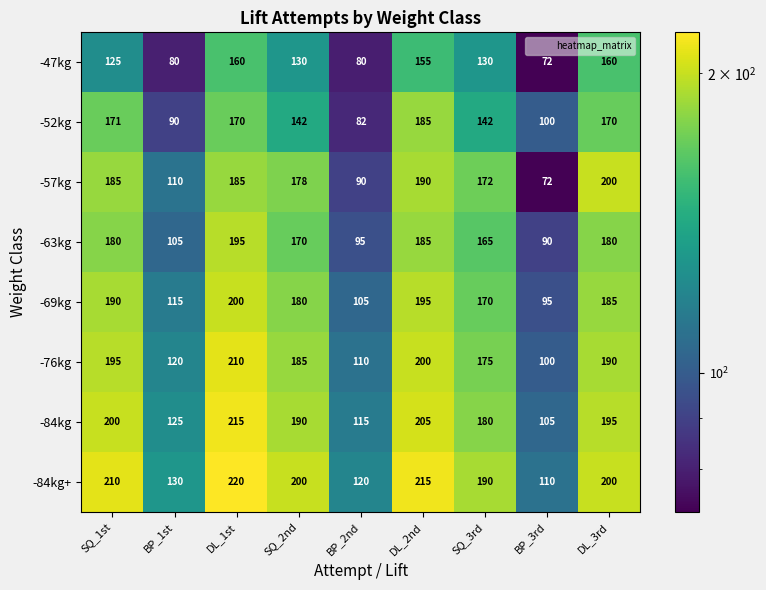

At BP_2nd, list the series in order from largest to smallest.

-84kg+, -84kg, -76kg, -69kg, -63kg, -57kg, -52kg, -47kg